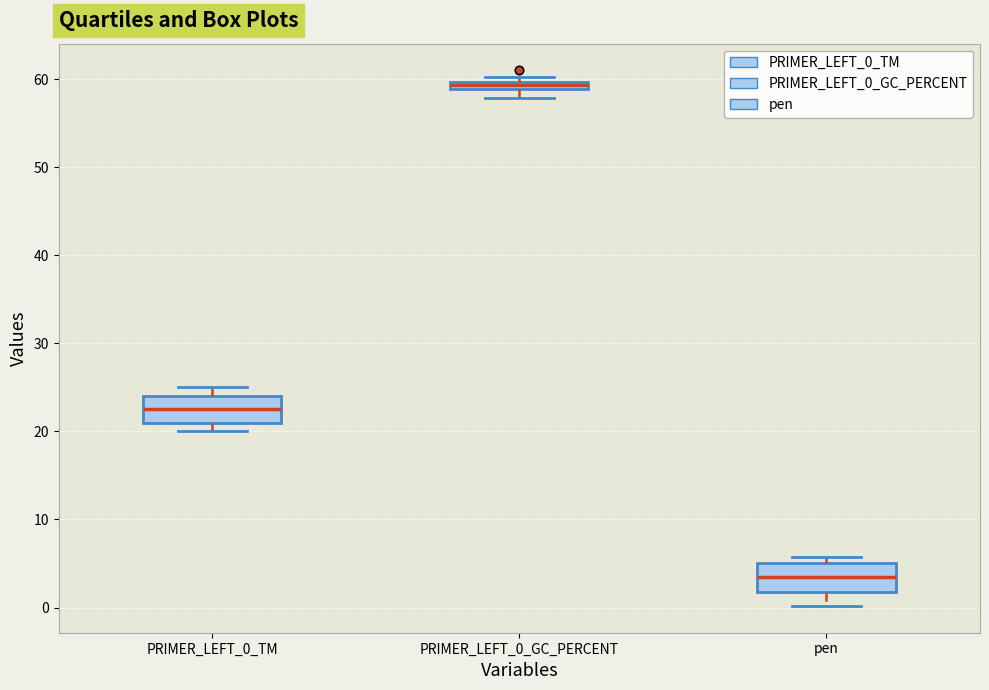

Where does the median line of the box for PRIMER_LEFT_0_TM sit on the y-axis? The values are not printed on the chart, so give them approximately, as read against the axis.

23